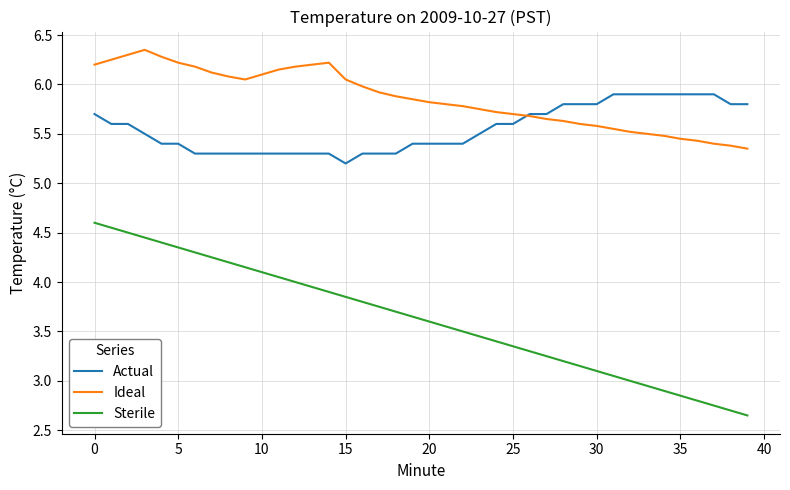

Which series has the largest total across all categories?

Ideal